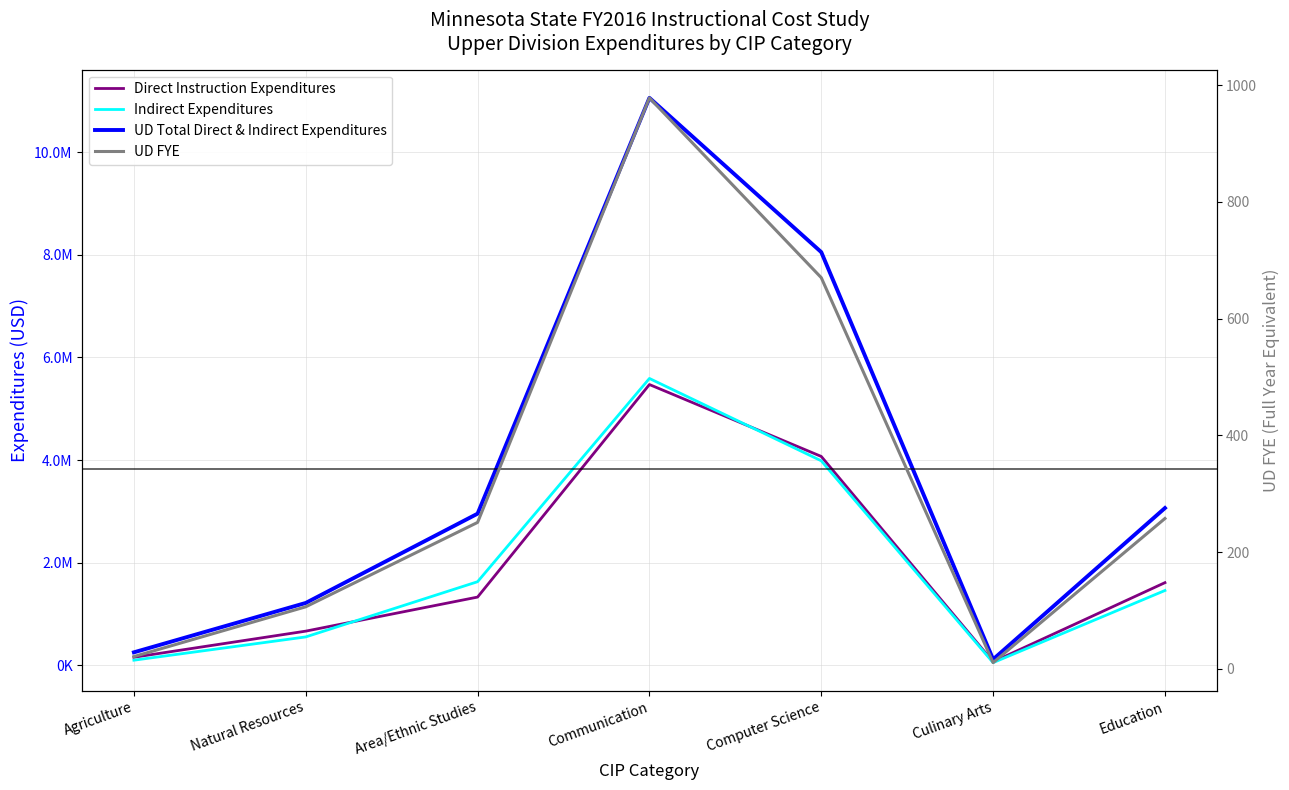

At Area/Ethnic Studies, list the series in order from largest to smallest.

UD Total Direct & Indirect Expenditures, Indirect Expenditures, Direct Instruction Expenditures, UD FYE